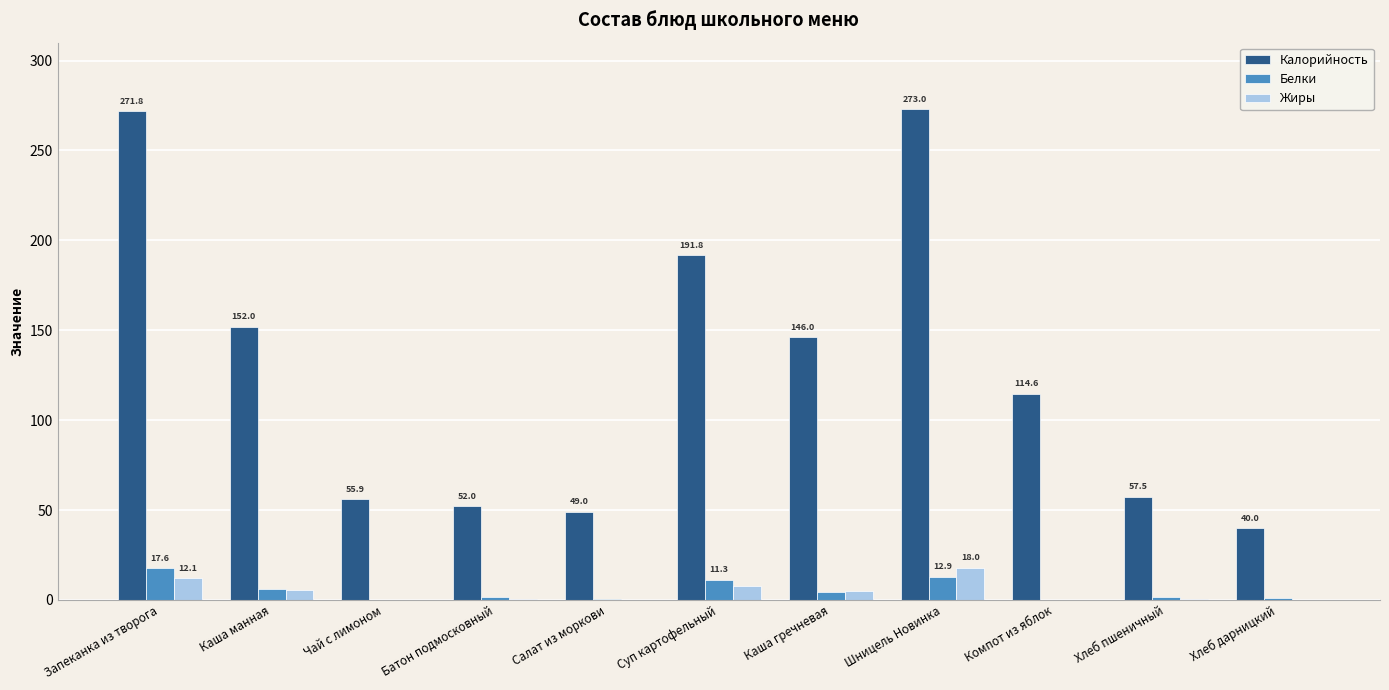

Which series changed the most between Каша гречневая and Хлеб пшеничный?

Калорийность